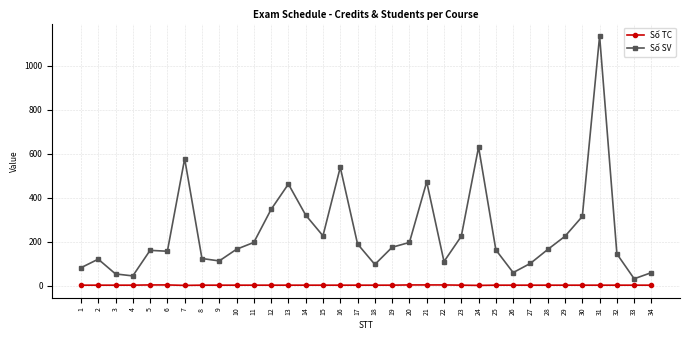

True or false: Số TC has a value of 3 at 28.

True